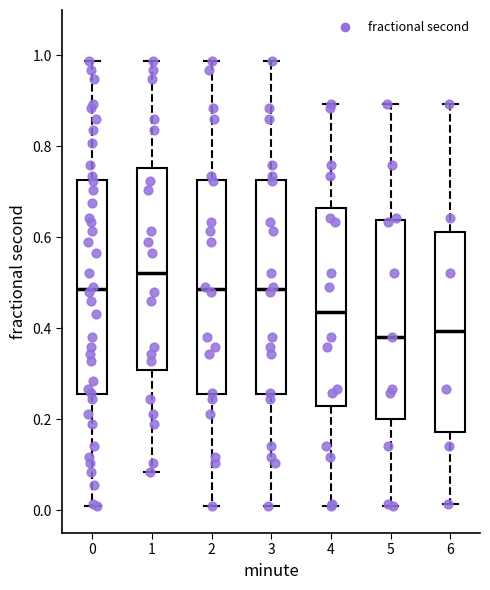

Where does the lower whisker of the box at x = 6 end on the y-axis? The values are not printed on the chart, so give them approximately, as read against the axis.

0.02